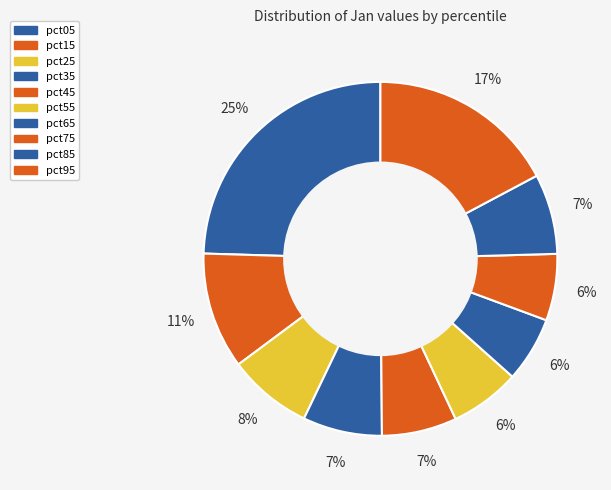

Count the number of slices in the pie.

10